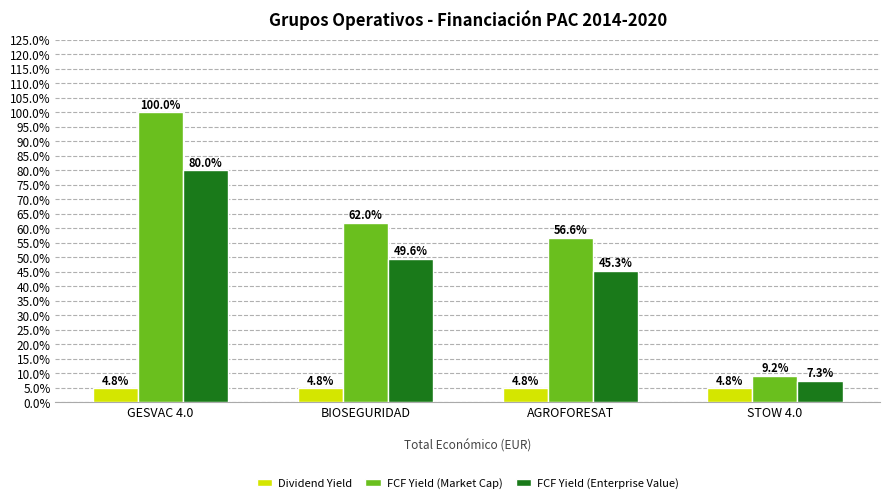

What is the difference between the FCF Yield (Market Cap) values at STOW 4.0 and BIOSEGURIDAD?

52.8